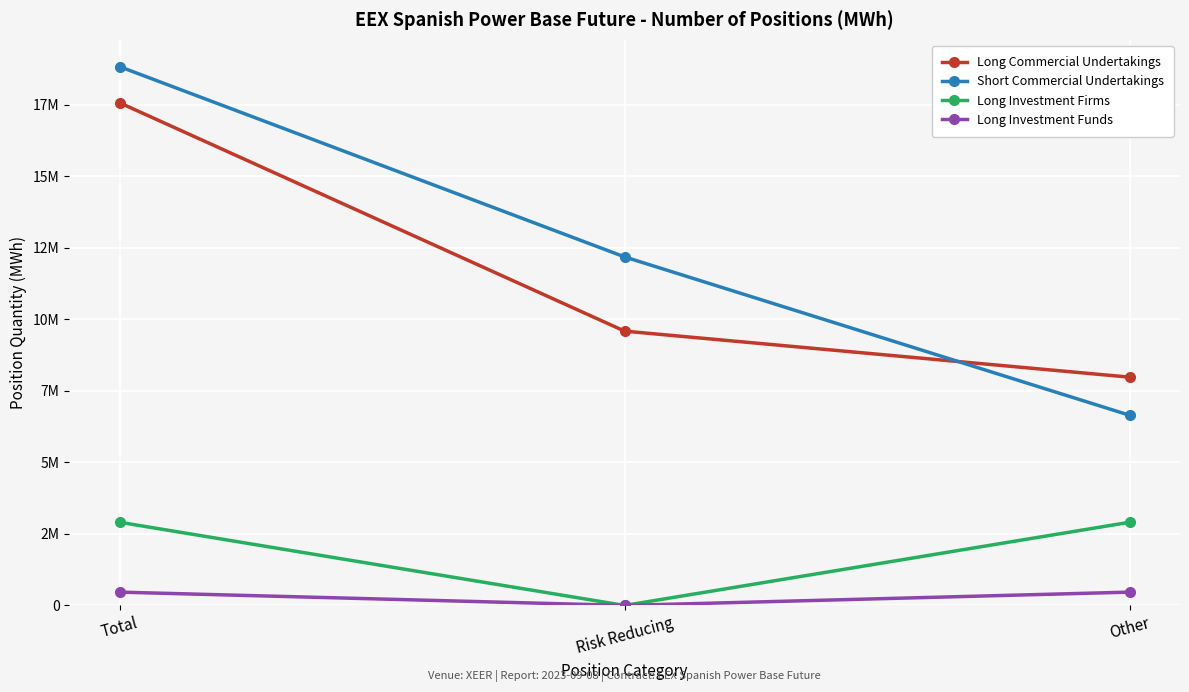

What are all the series names shown in the legend?

Long Commercial Undertakings, Short Commercial Undertakings, Long Investment Firms, Long Investment Funds